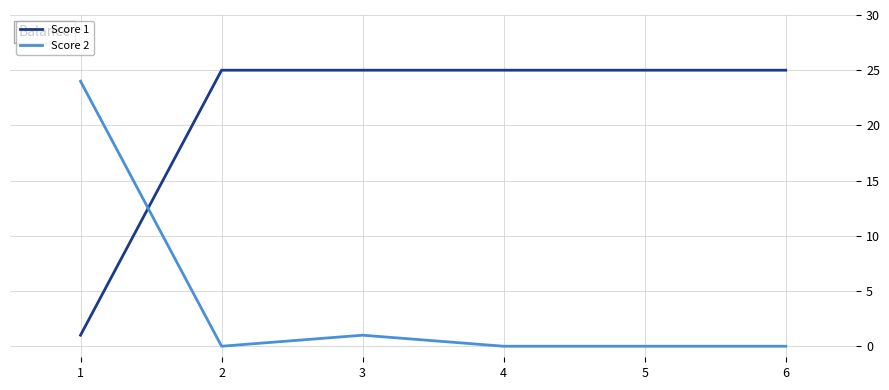

At how many categories does at least one series exceed 6?

6